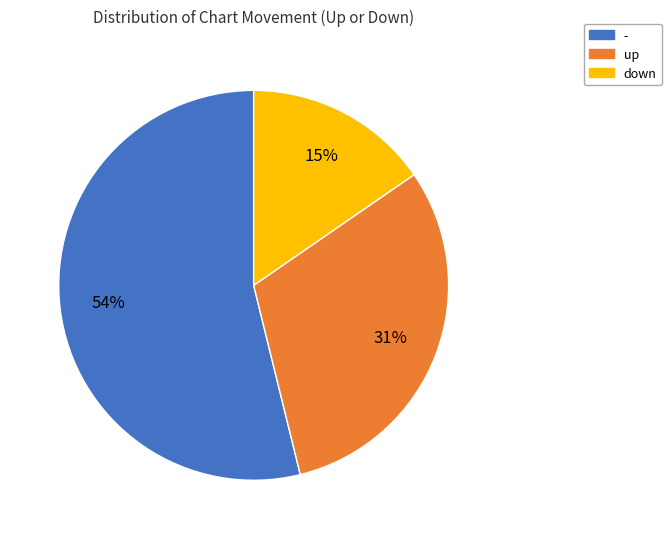

How many slices are in this pie chart?

3